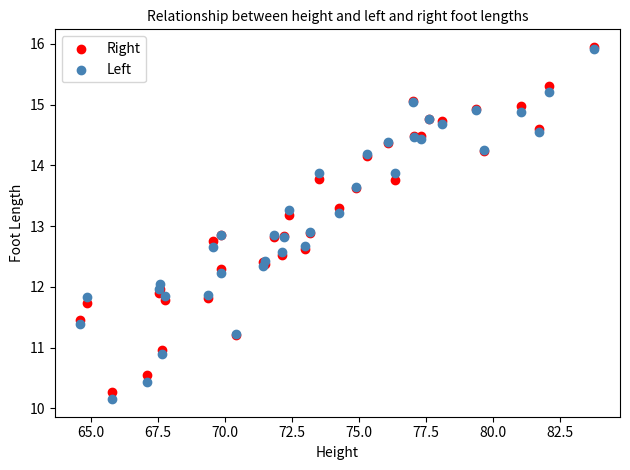

What are all the series names shown in the legend?

Right, Left